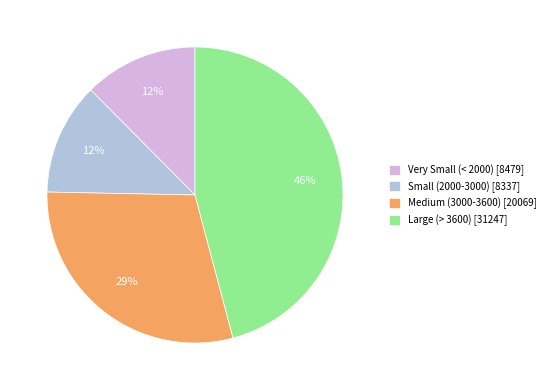

True or false: Medium (3000-3600) [20069] accounts for 29% of the total.

True